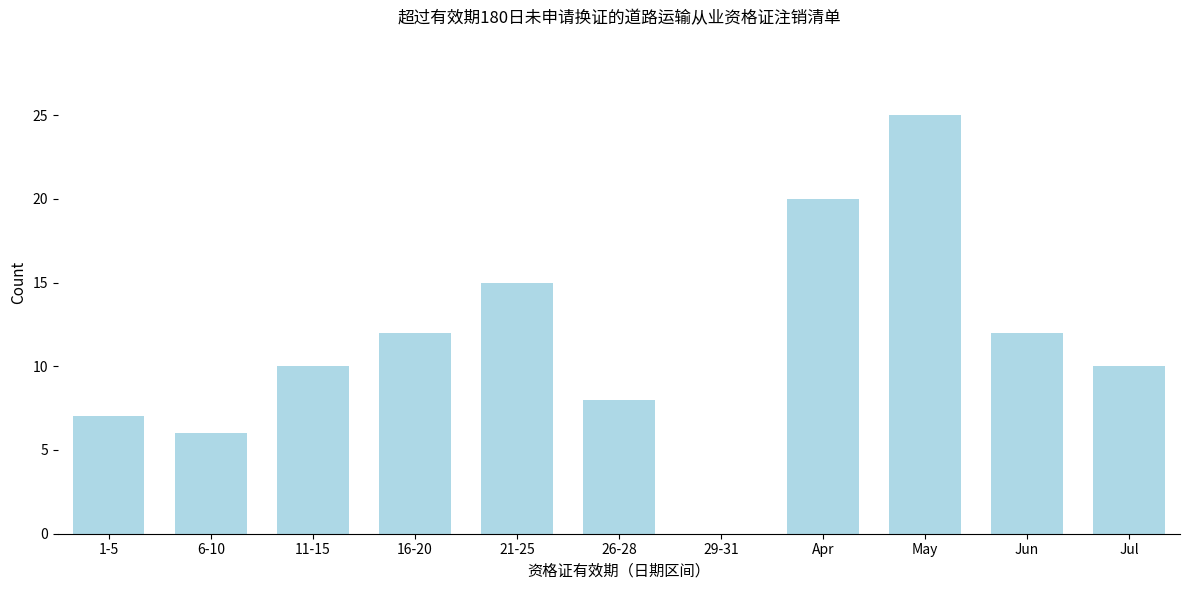

Reading left to right, list all the values displayed in this chart.

1-5=7	6-10=6	11-15=10	16-20=12	21-25=15	26-28=8	29-31=0	Apr=20	May=25	Jun=12	Jul=10